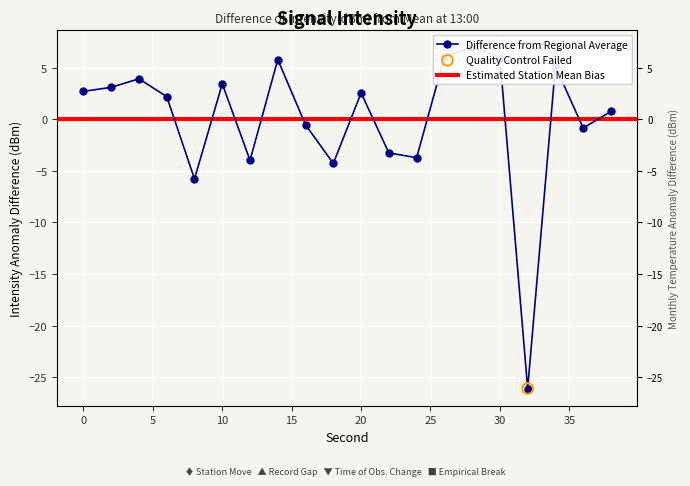

Which has a higher value, 12 or 32?

12